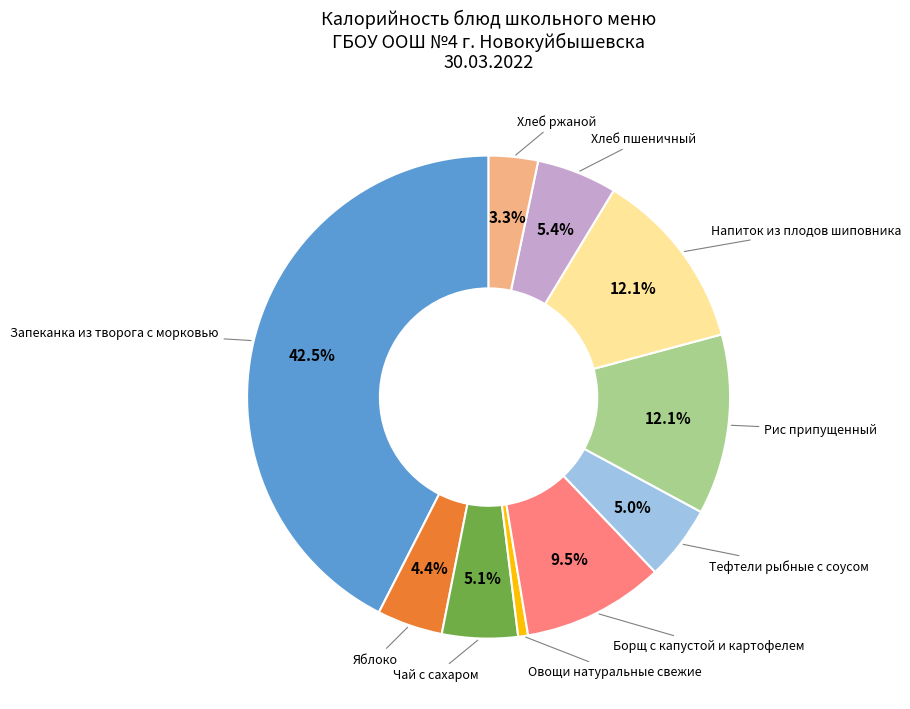

Does any single category account for the majority?

No